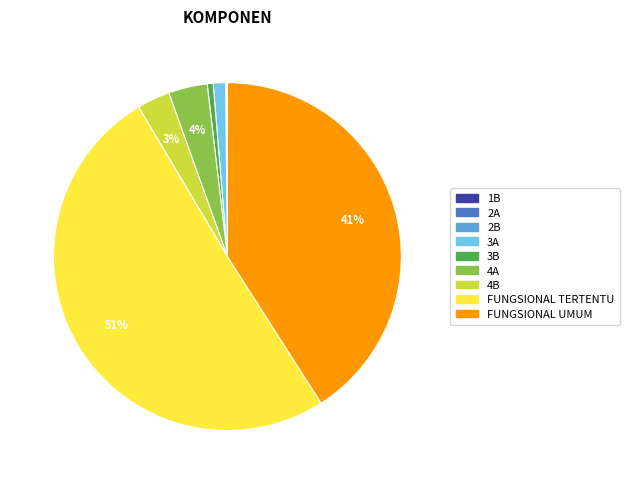

Combined, do 4B and FUNGSIONAL TERTENTU account for over 50%?

Yes